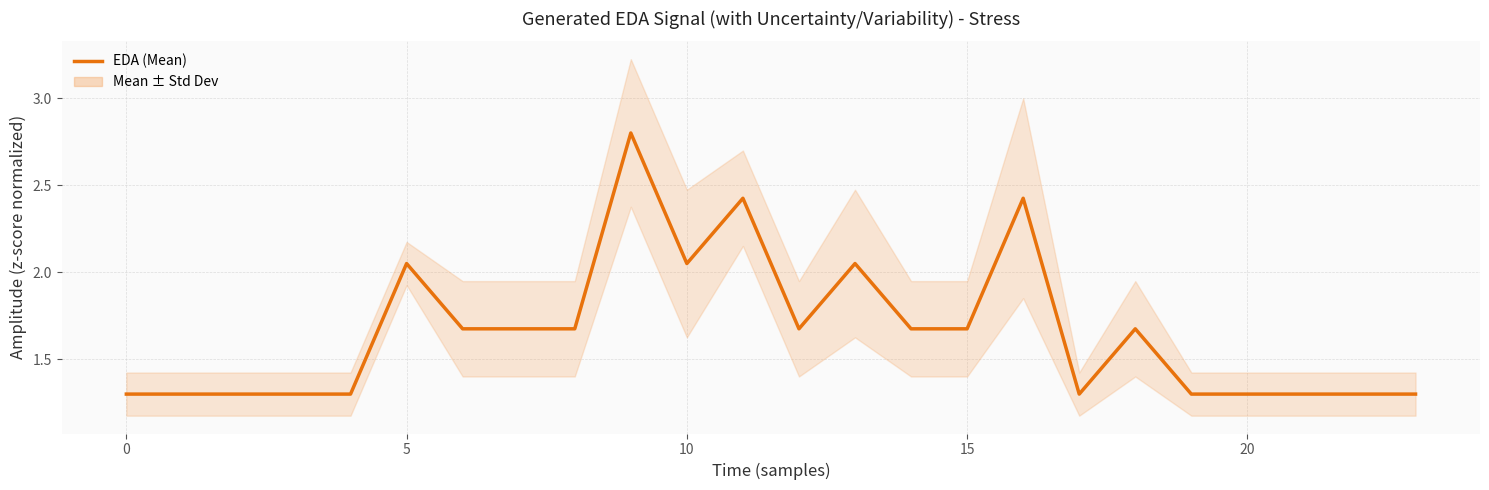

Where is the data nearest to the value 2?

5